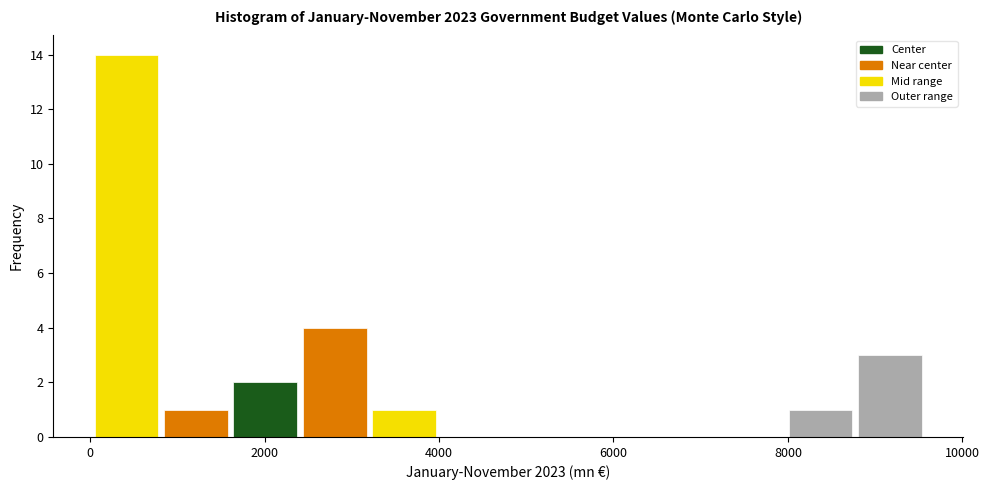

Around what value on the x-axis is the tallest bar? Give the approximate position of its centre, as read against the axis.

400